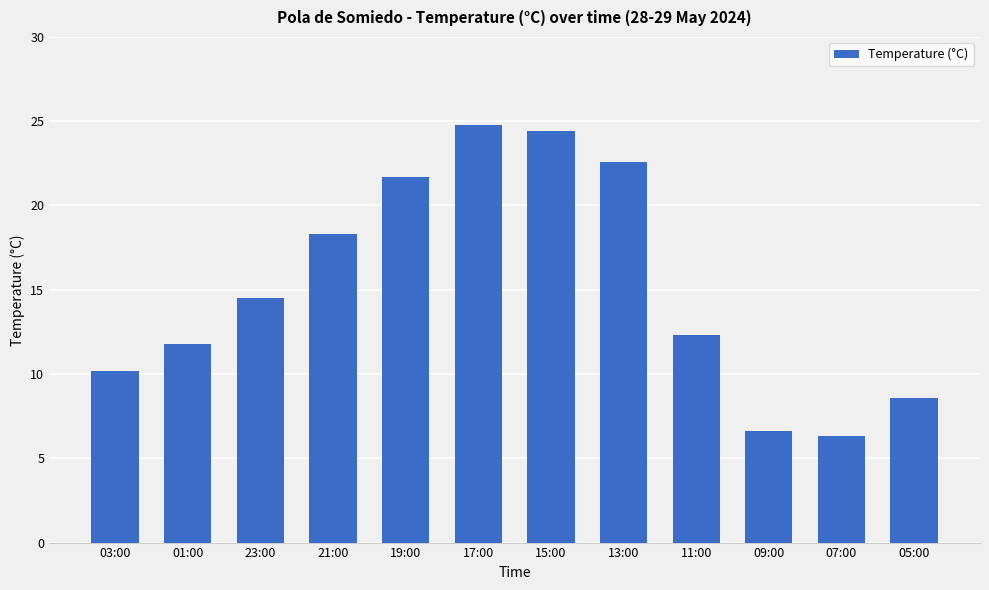

Rank the categories by value from highest to lowest.

17:00, 15:00, 13:00, 19:00, 21:00, 23:00, 11:00, 01:00, 03:00, 05:00, 09:00, 07:00